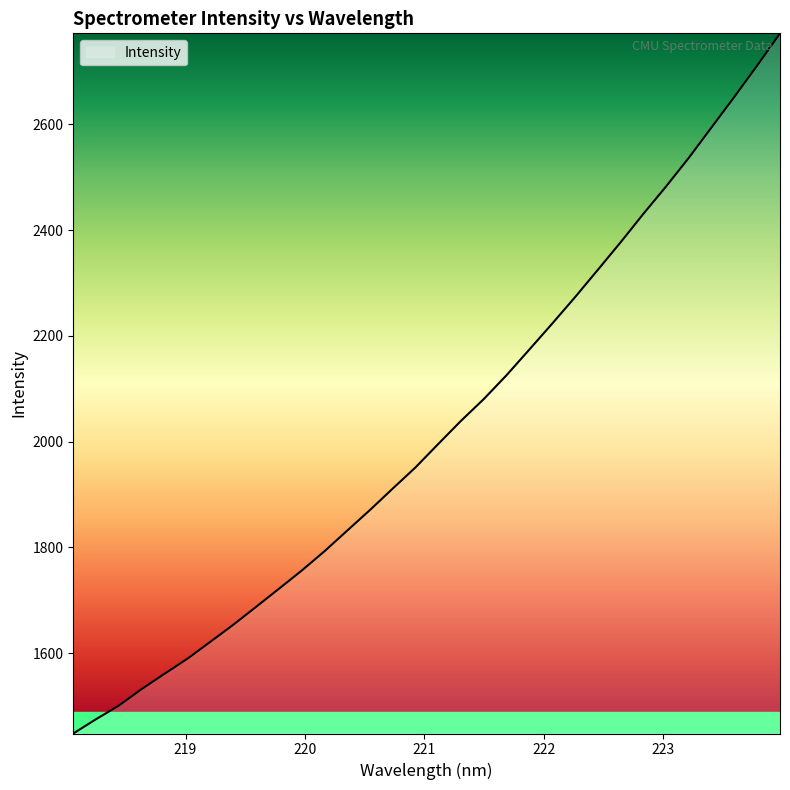

What is the maximum value shown in the chart?

2771.8